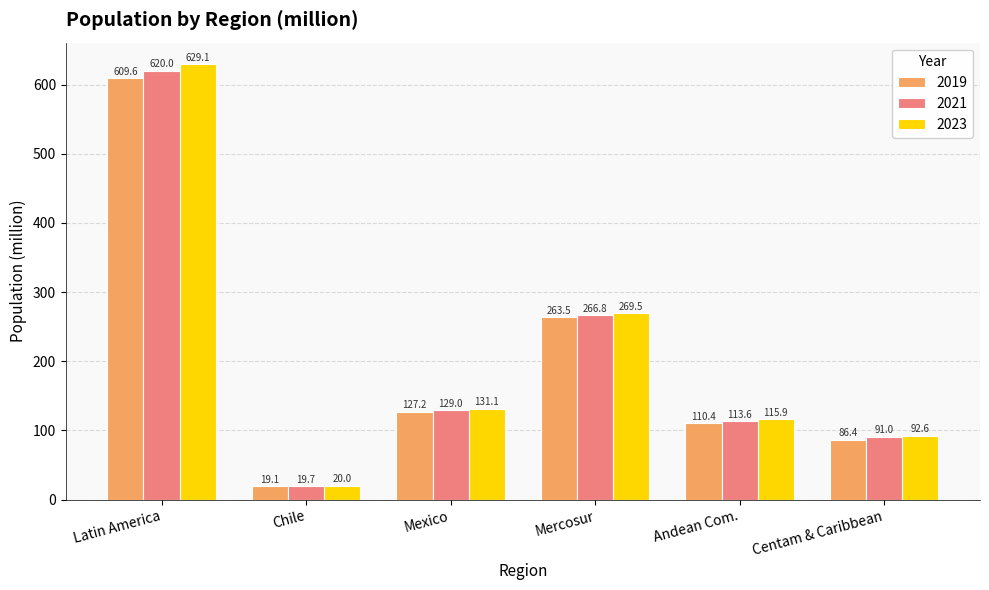

What are all the series names shown in the legend?

2019, 2021, 2023